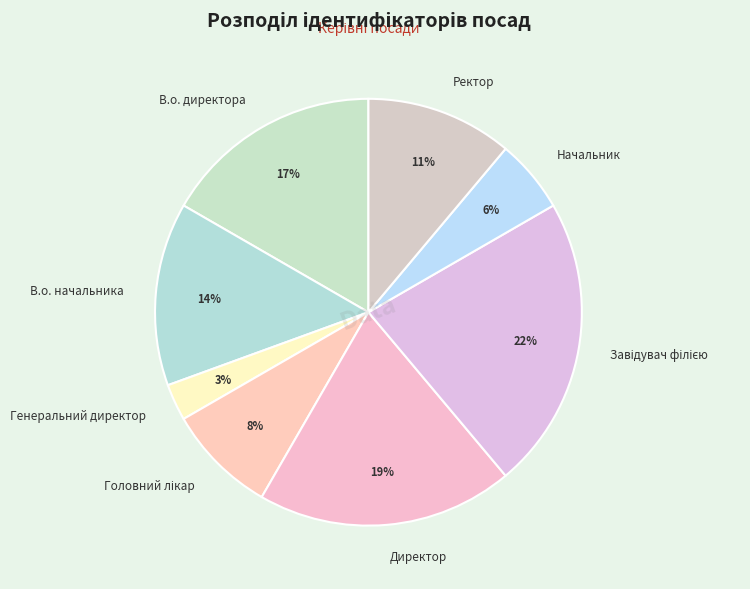

What is the smallest slice in the pie chart?

Генеральний директор